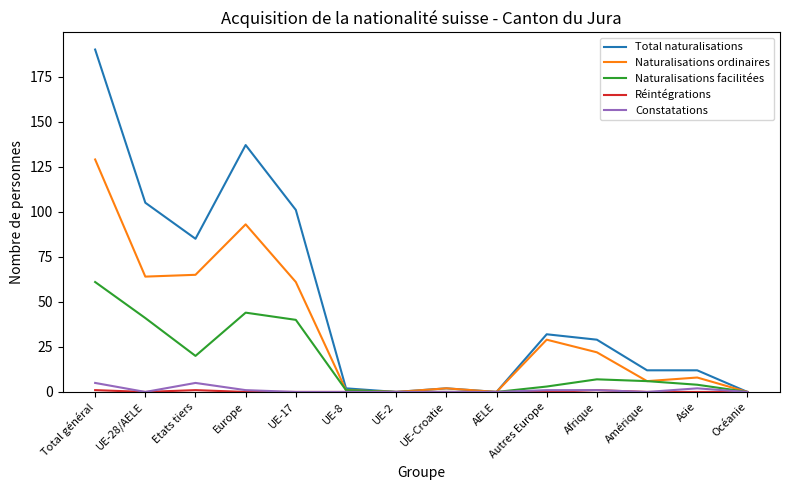

At which category does the chart reach its peak across all series?

Total général